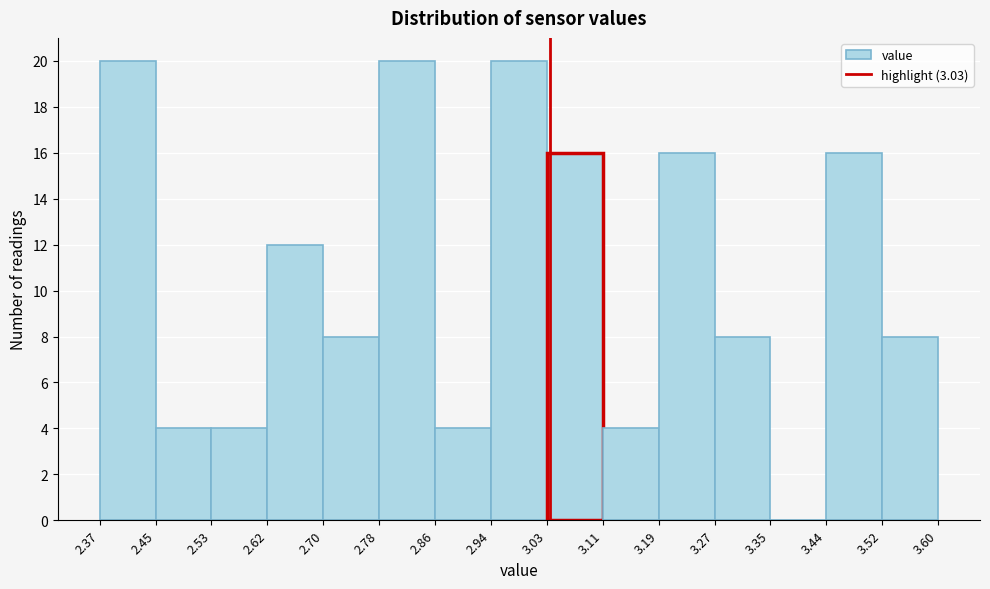

Reading left to right, transcribe this chart: for each bar, give the range it covers on the x-axis and its height. The values are not printed on the chart, so give them approximately, as read against the axis.

2.37 to 2.45: 20
2.45 to 2.53: 4
2.53 to 2.62: 4
2.62 to 2.70: 12
2.70 to 2.78: 8
2.78 to 2.86: 20
2.86 to 2.94: 4
2.94 to 3.03: 20
3.03 to 3.11: 16
3.11 to 3.19: 4
3.19 to 3.27: 16
3.27 to 3.35: 8
3.35 to 3.44: 0
3.44 to 3.52: 16
3.52 to 3.60: 8